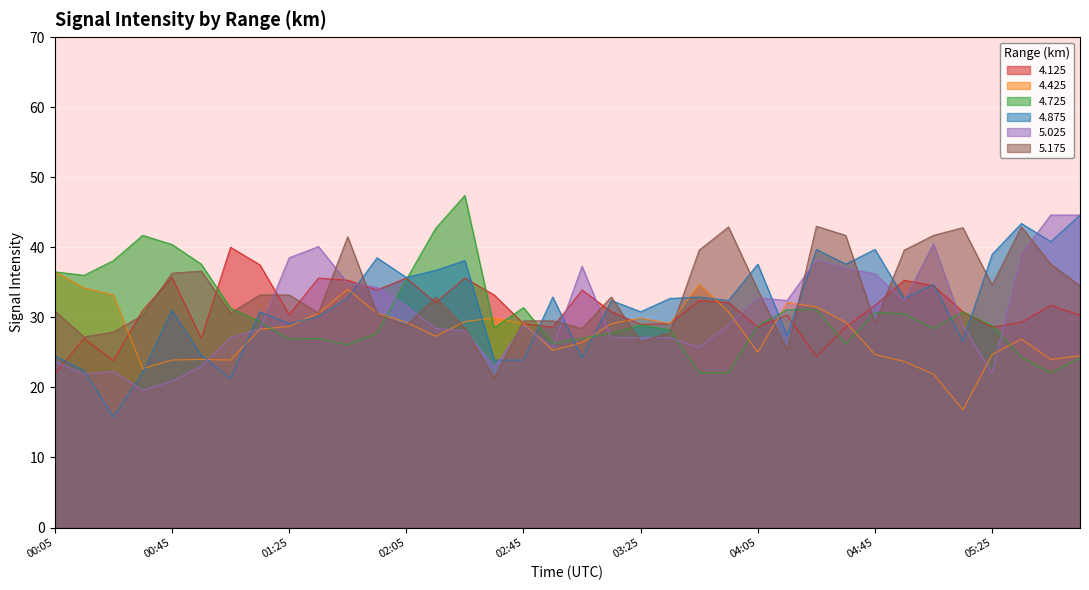

What is the label of the 11th point from the left?

01:45